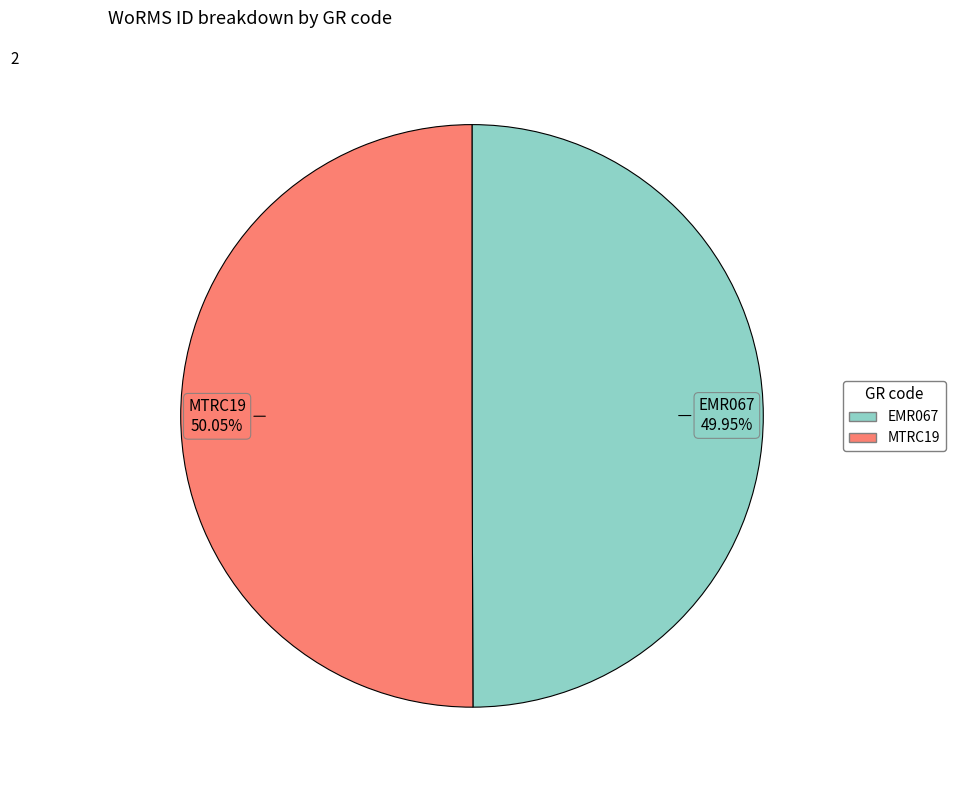

Count the number of slices in the pie.

2